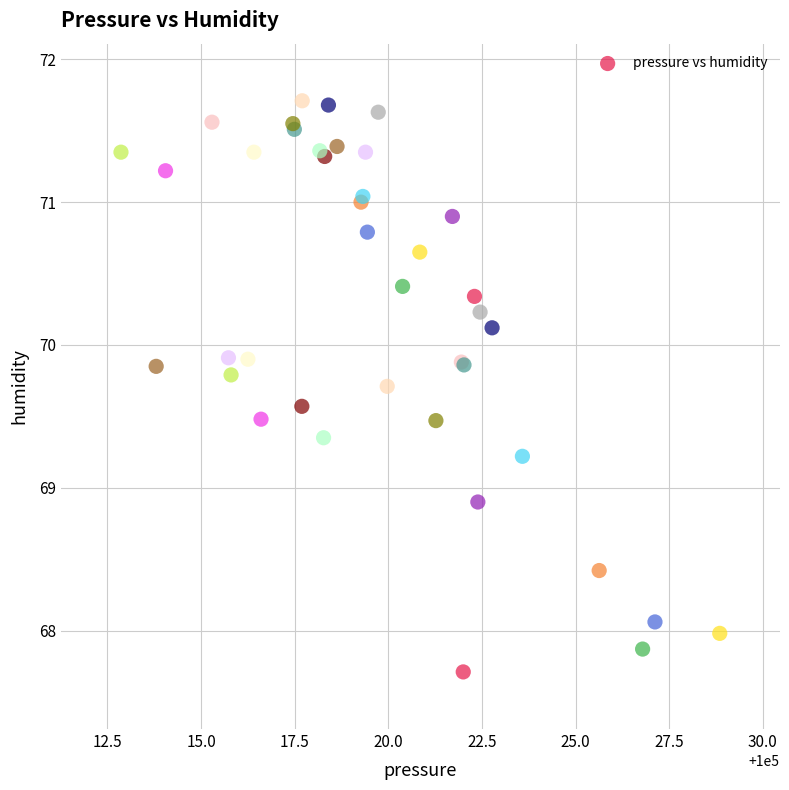

What Y value in the scatter plot is closest to 69?

68.9